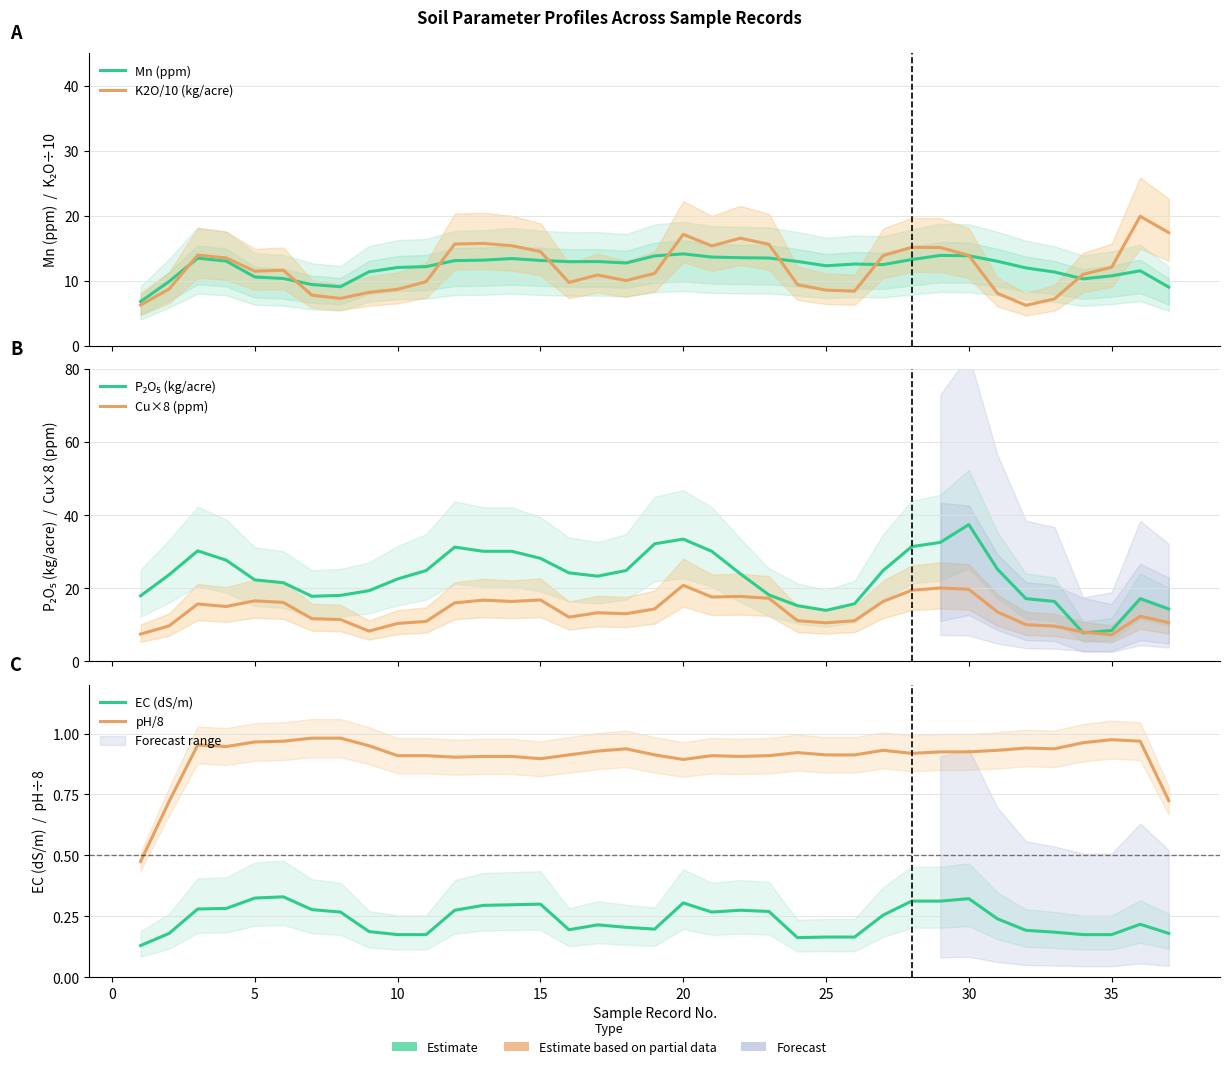

Which category has the lowest value in the Cu×8 (ppm) series?

35